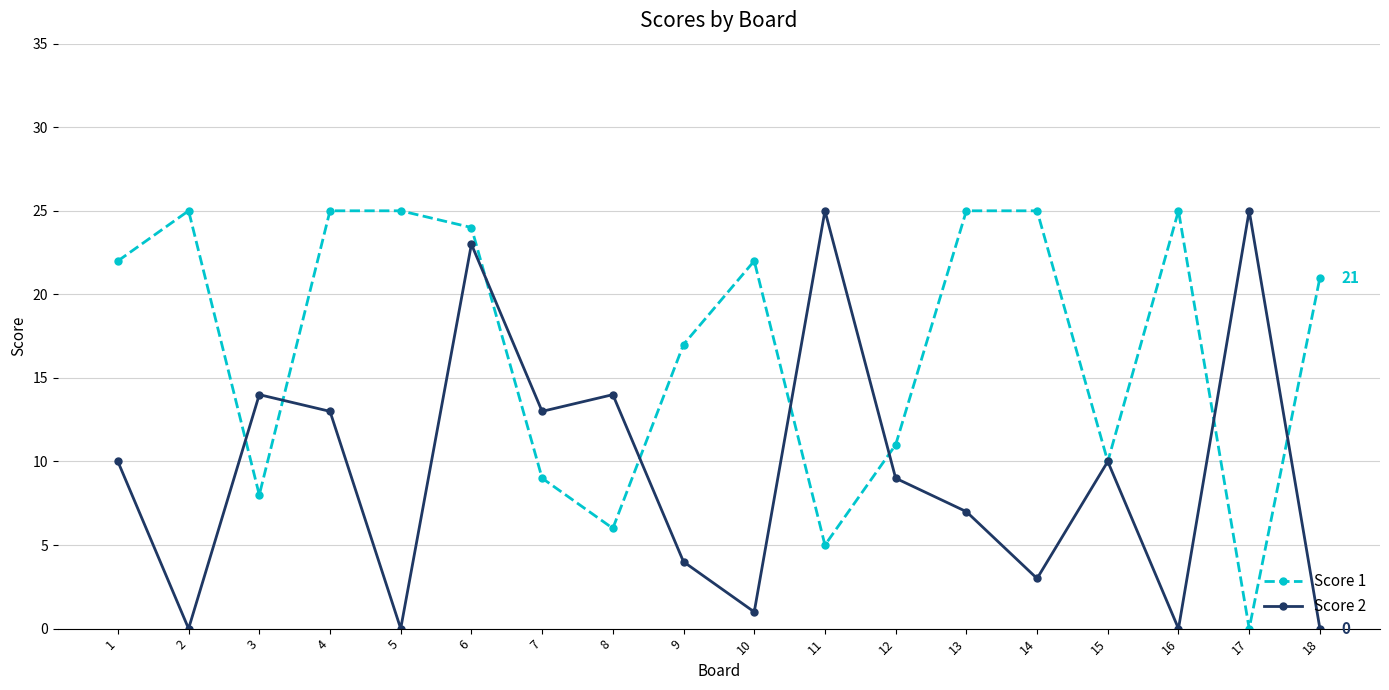

Between 1 and 7, which series saw the biggest shift?

Score 1